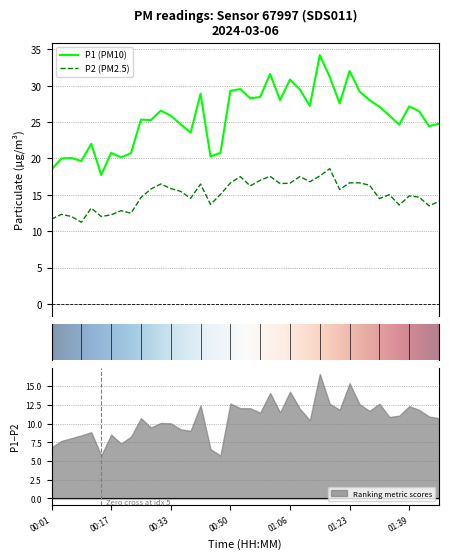

Which has a higher value, 01:23 or 01:14?

01:14